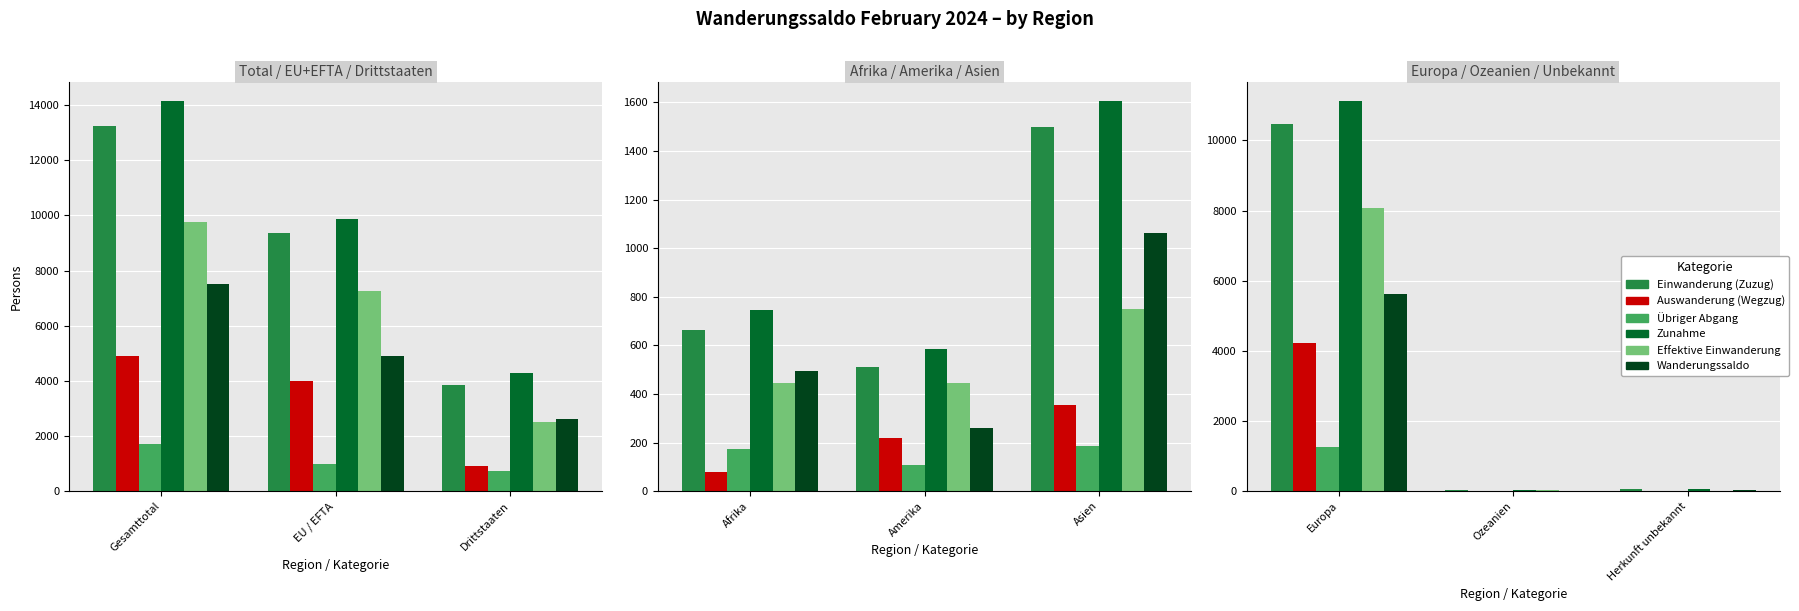

How many values in the Zunahme series are below 52?

1